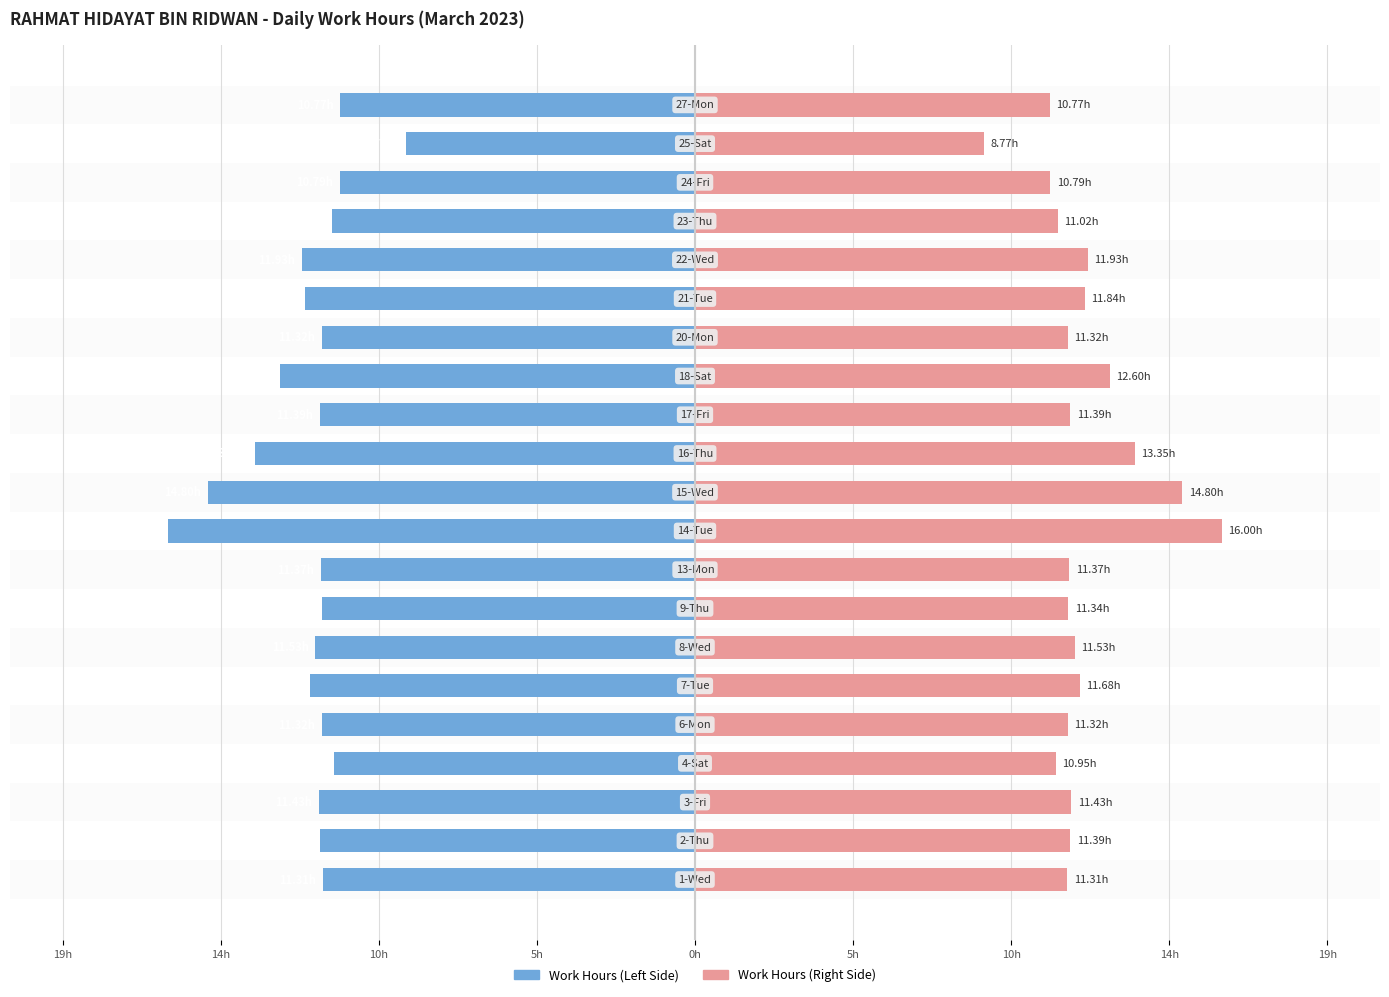

Is the value of Work Hours (Left) at 19h greater than the value of Work Hours (Right) at 11?

No